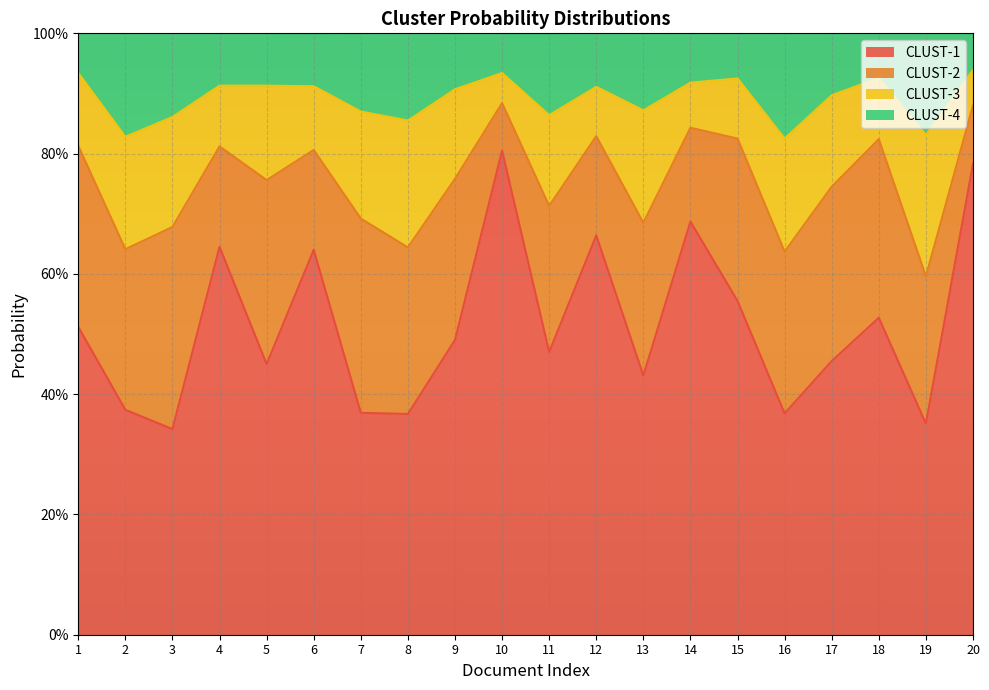

True or false: CLUST-1 and CLUST-4 cross at least once.

False